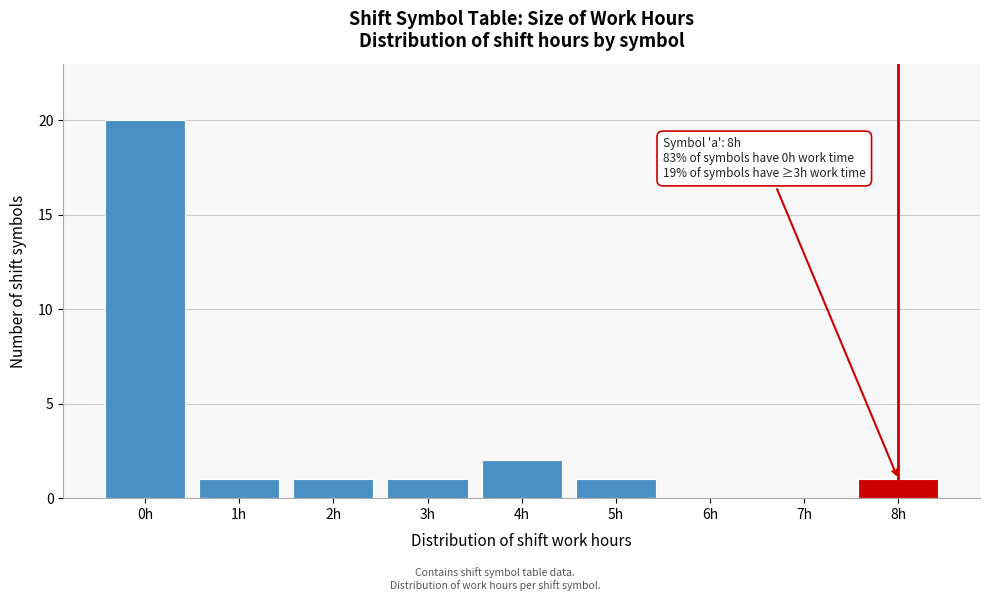

Reading left to right, extract all data points from this chart.

0h=20	1h=1	2h=1	3h=1	4h=2	5h=1	6h=0	7h=0	8h=1